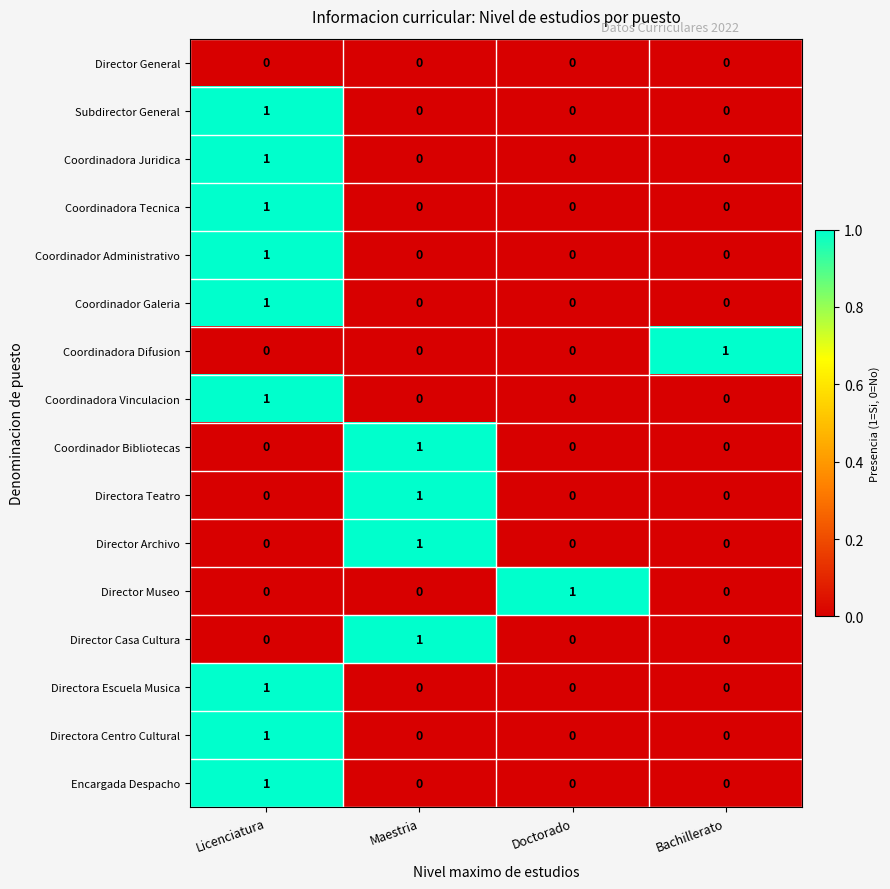

Which category has the highest value in the Directora Teatro series?

Maestria